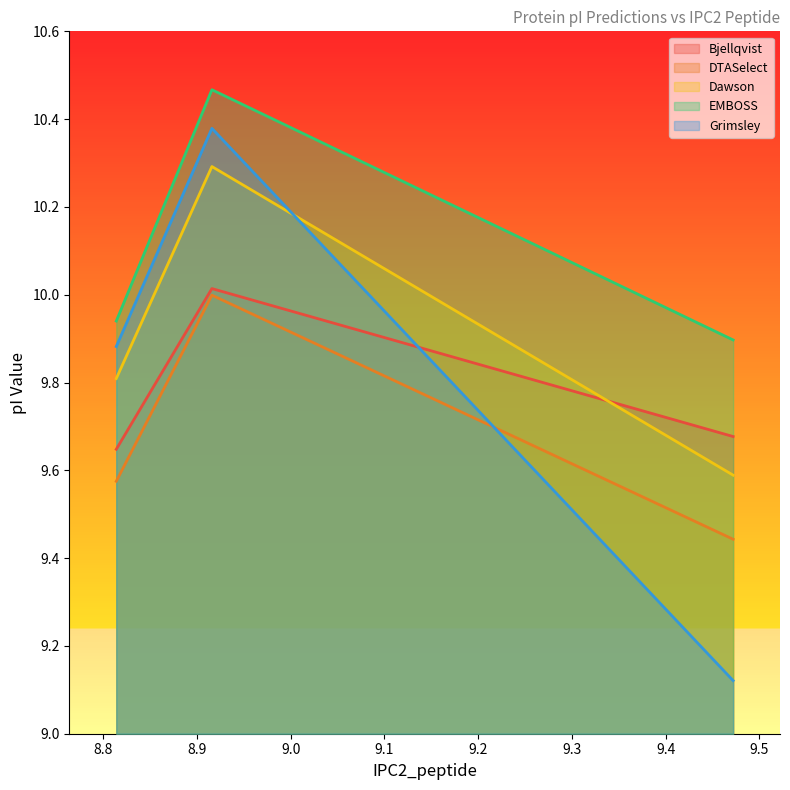

The Bjellqvist series shows 9.7 at 9.472. True or false?

True